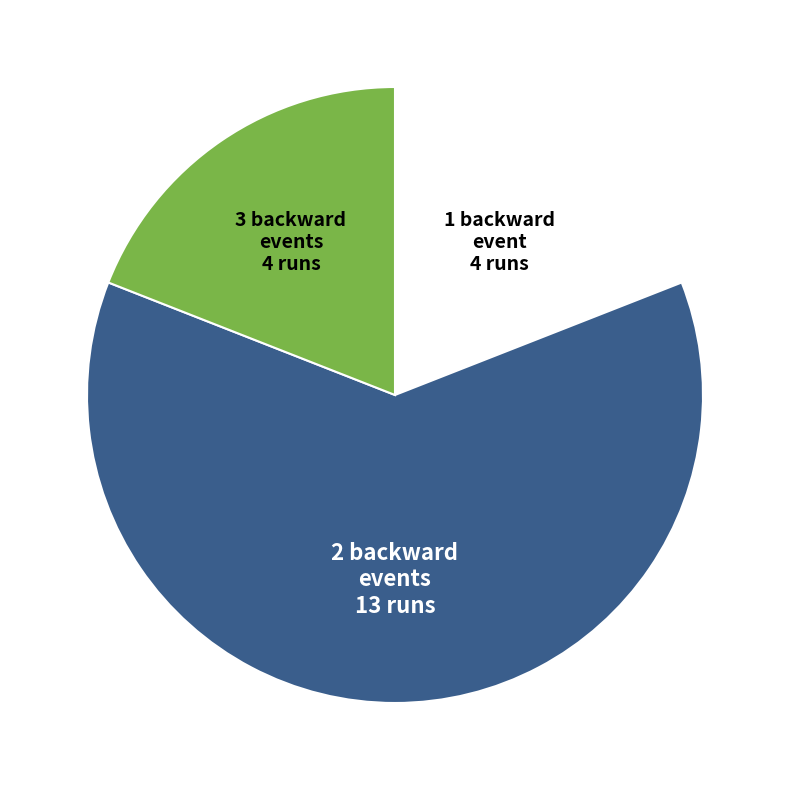

Is the sum of 1 backward event and 3 backward events greater than half?

No